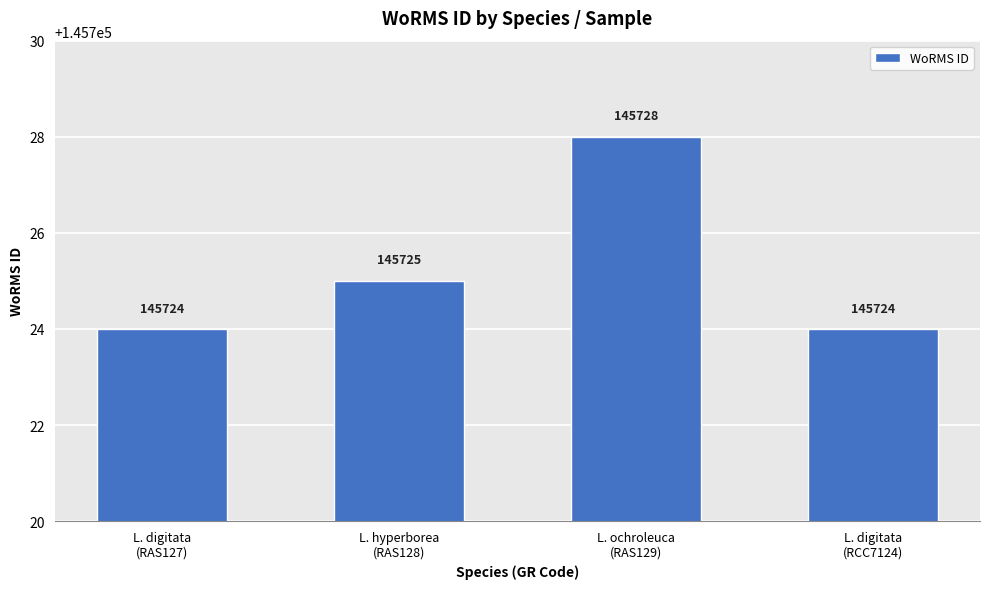

What is the smallest value displayed?

145724